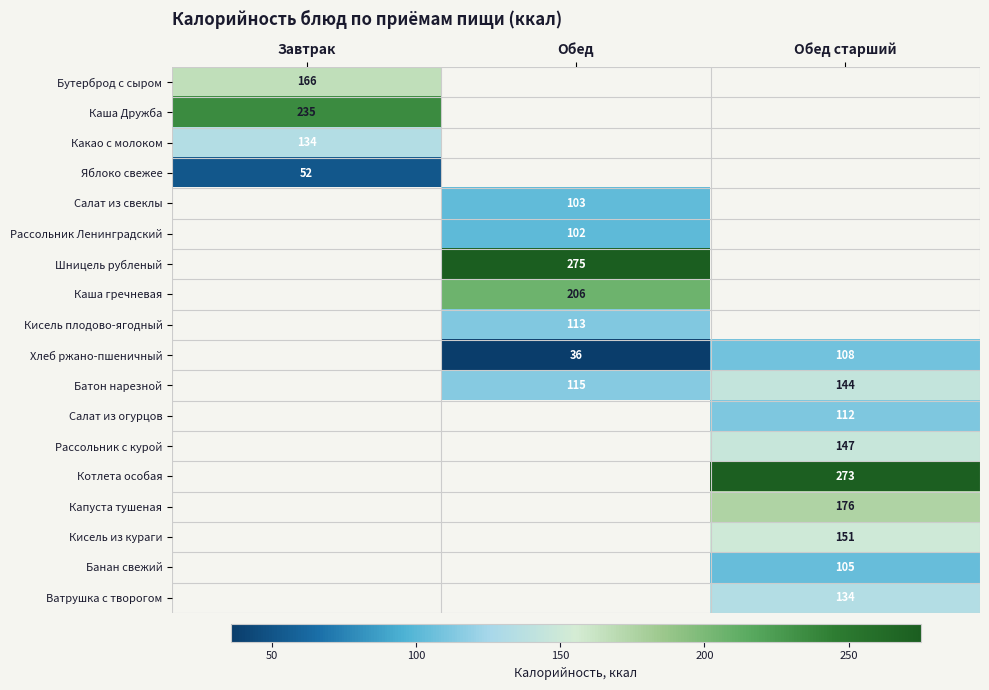

The value of Шницель рубленый at Обед is 275. True or false?

True